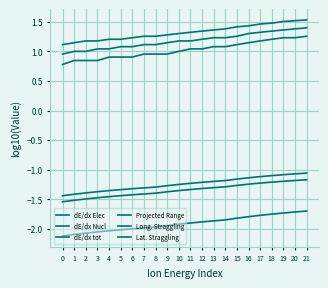

At 2, list the series in order from smallest to largest.

dE/dx Elec, dE/dx Nucl, dE/dx tot, Projected Range, Lat. Straggling, Long. Straggling